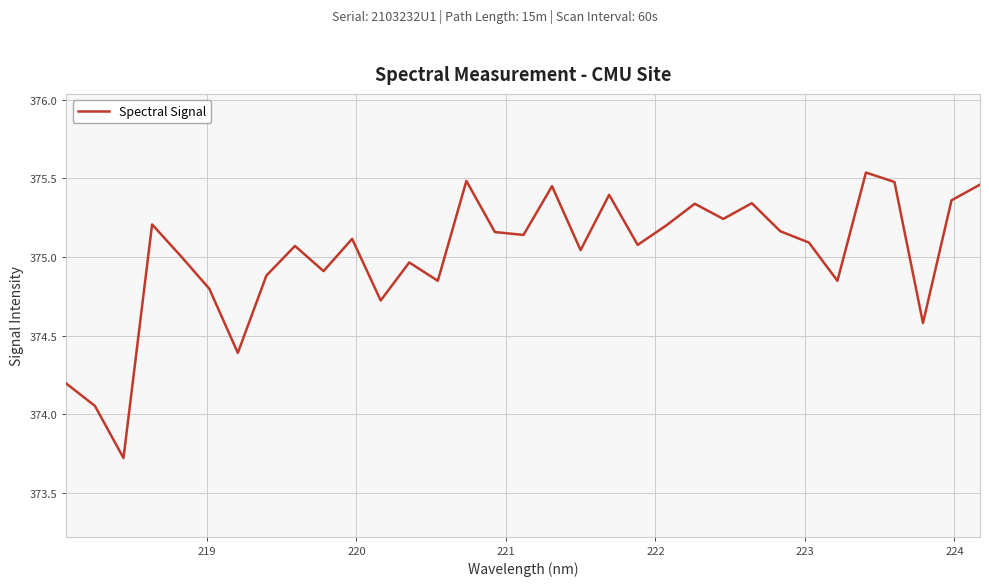

What is the minimum value shown in the chart?

373.7